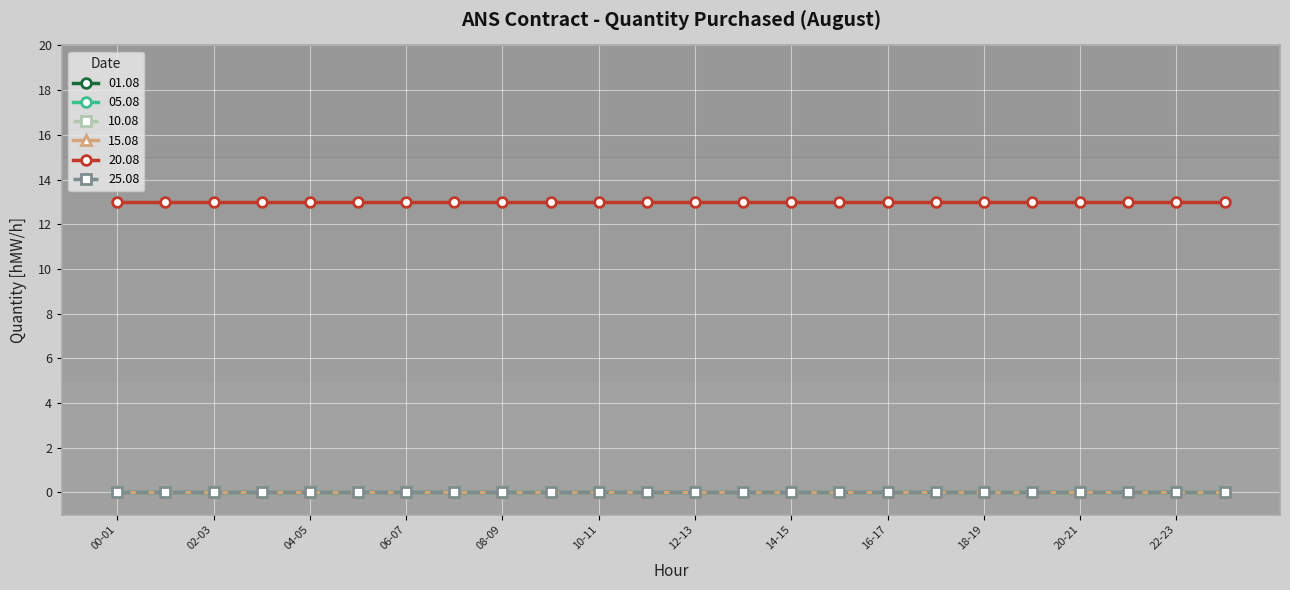

Rank the series by their maximum value, from highest to lowest.

20.08, 01.08, 05.08, 10.08, 15.08, 25.08